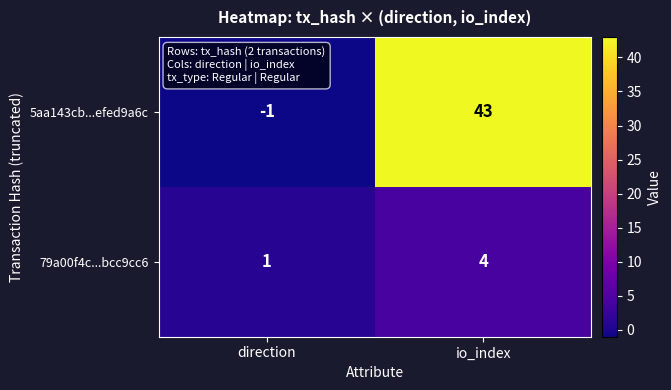

What is the spread (max minus min) of values at io_index?

39